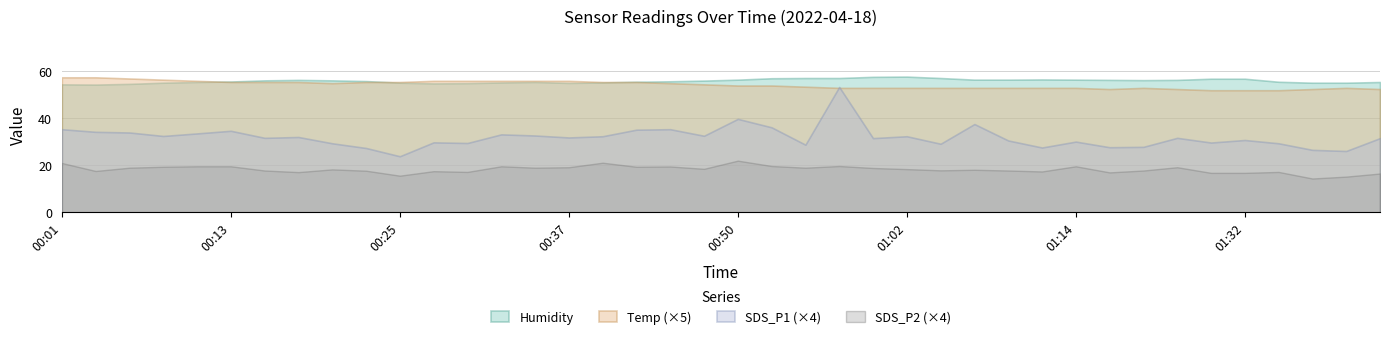

True or false: Humidity and SDS_P2 (×4) intersect in this chart.

False